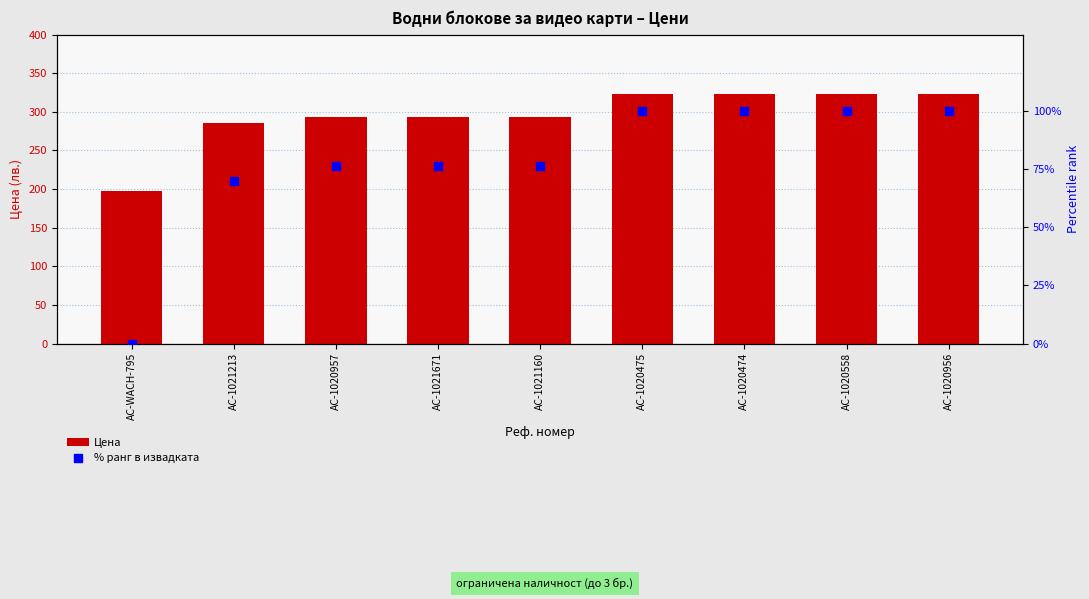

What is the total value across all series at AC-1020956?

422.9